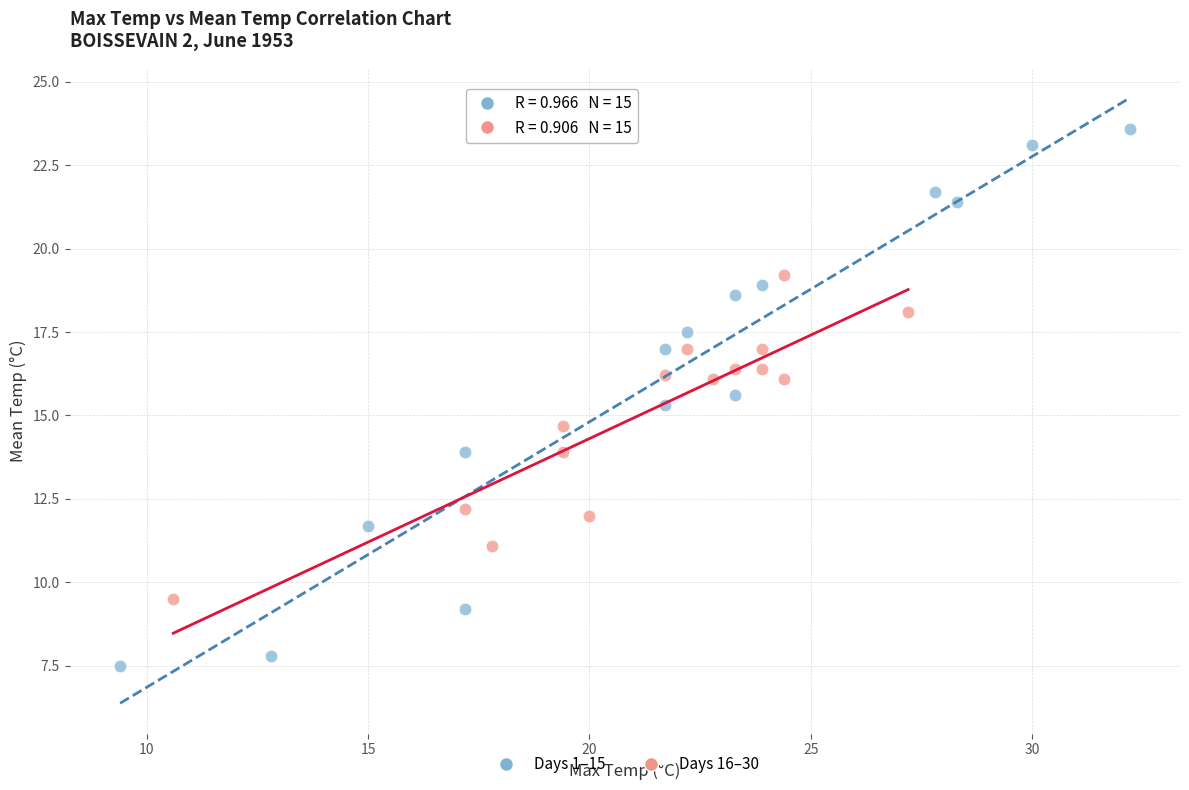

What are all the series names shown in the legend?

Days 1–15, Days 16–30